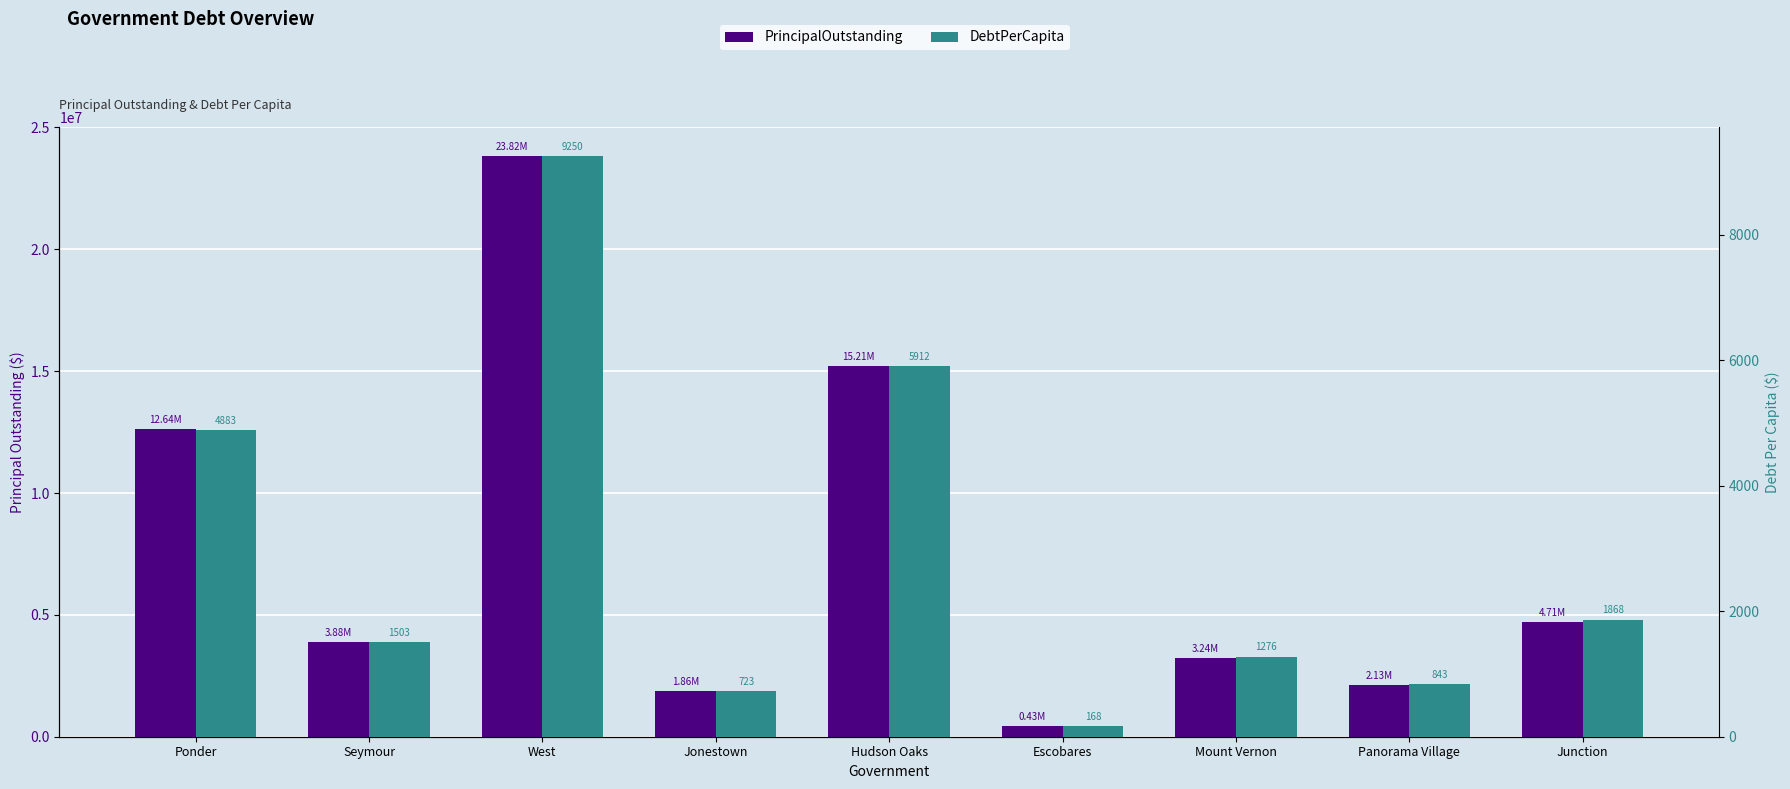

Between West and Panorama Village, which series saw the biggest shift?

PrincipalOutstanding